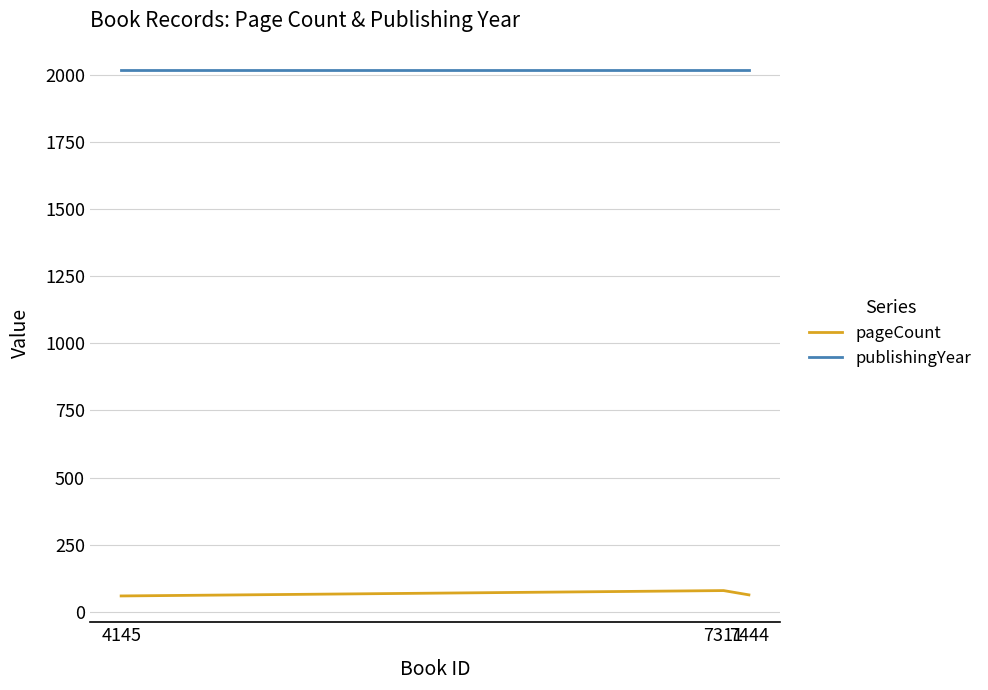

List the labels in order of publishingYear value, largest first.

7444, 7311, 4145